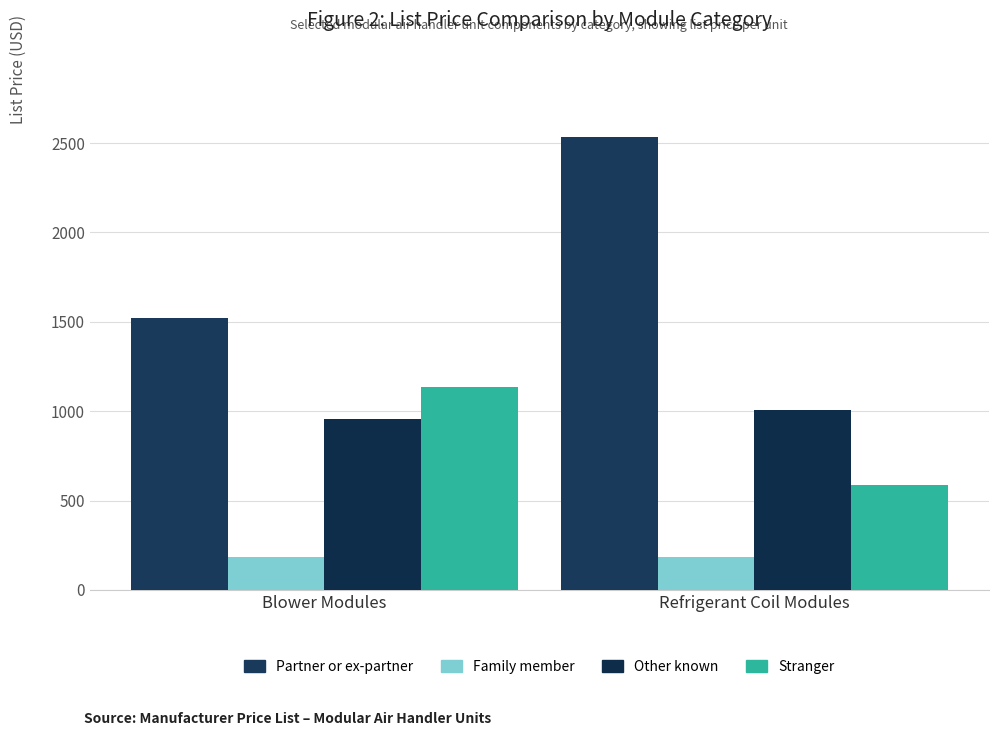

What is the average value of the Family member series?

184